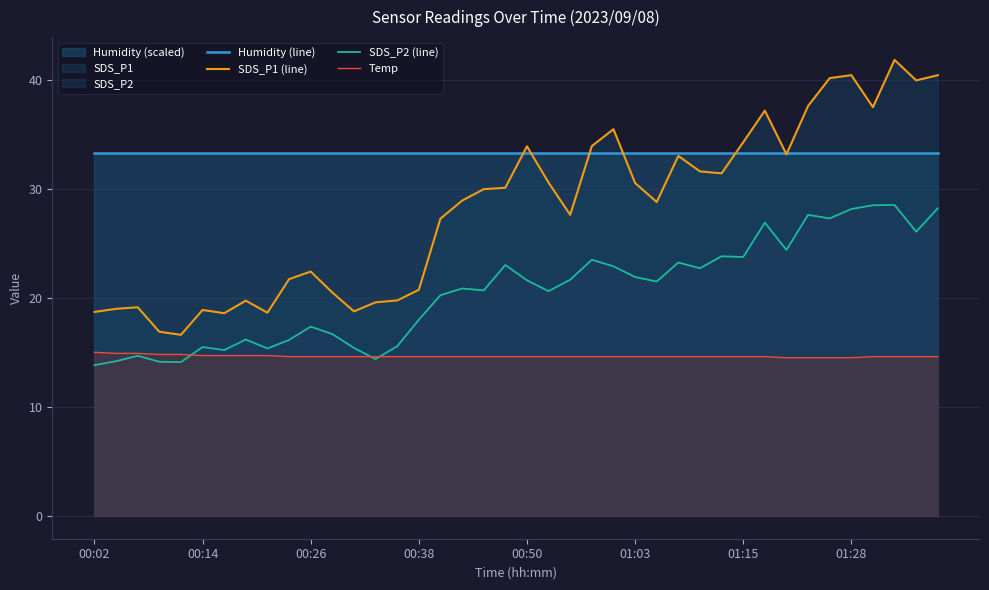

At how many categories does at least one series exceed 19?

40